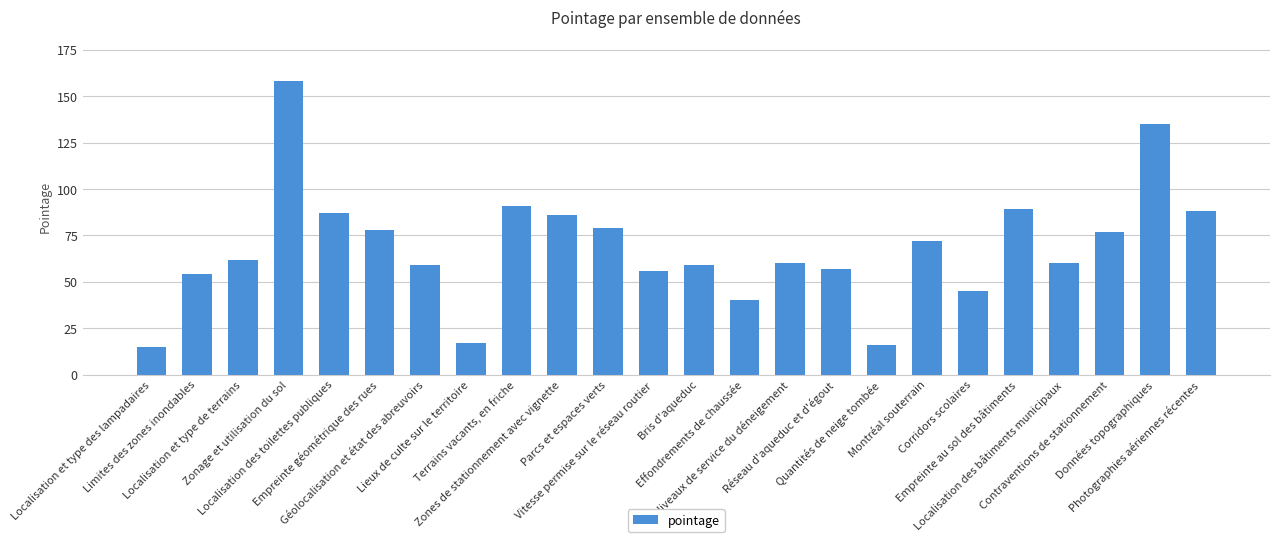

What is the difference between the values at Effondrements de chaussée and Contraventions de stationnement?

37